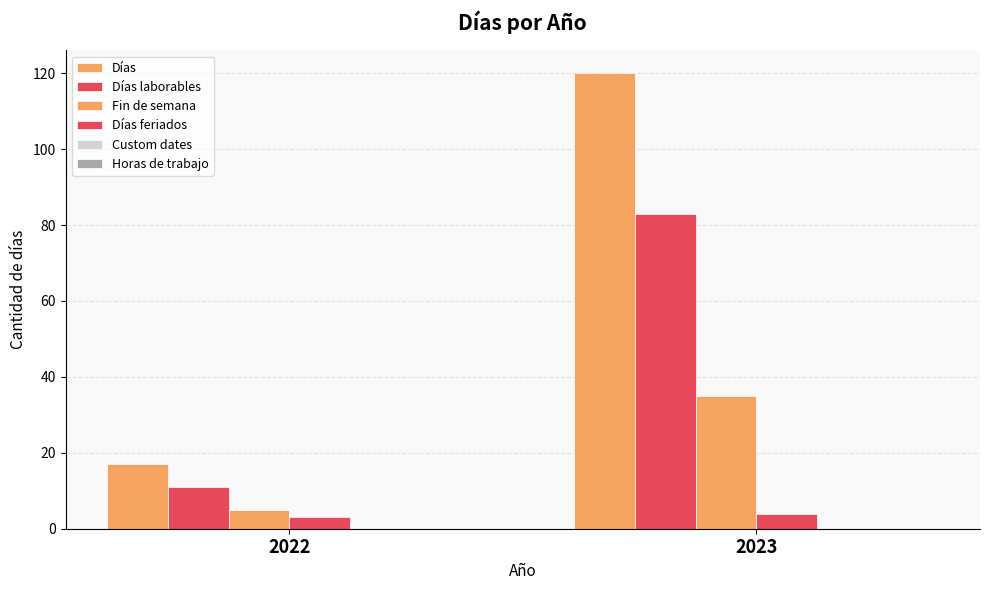

At which category does the chart reach its peak across all series?

2023